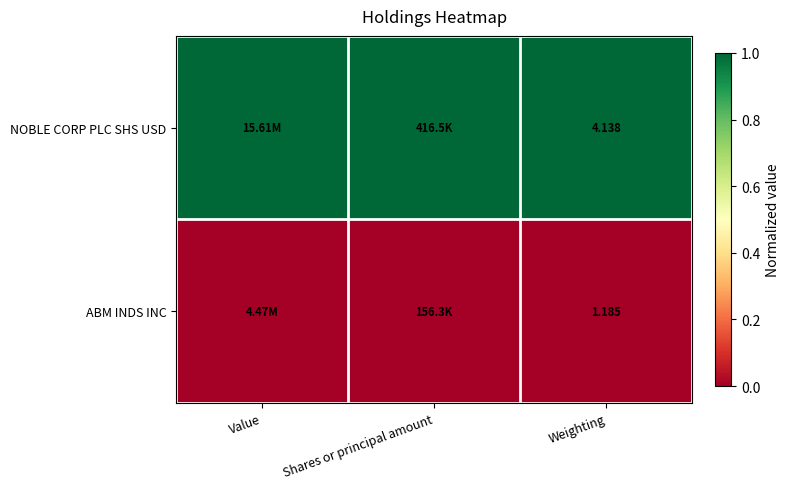

Which series has the largest total across all categories?

NOBLE CORP PLC SHS USD